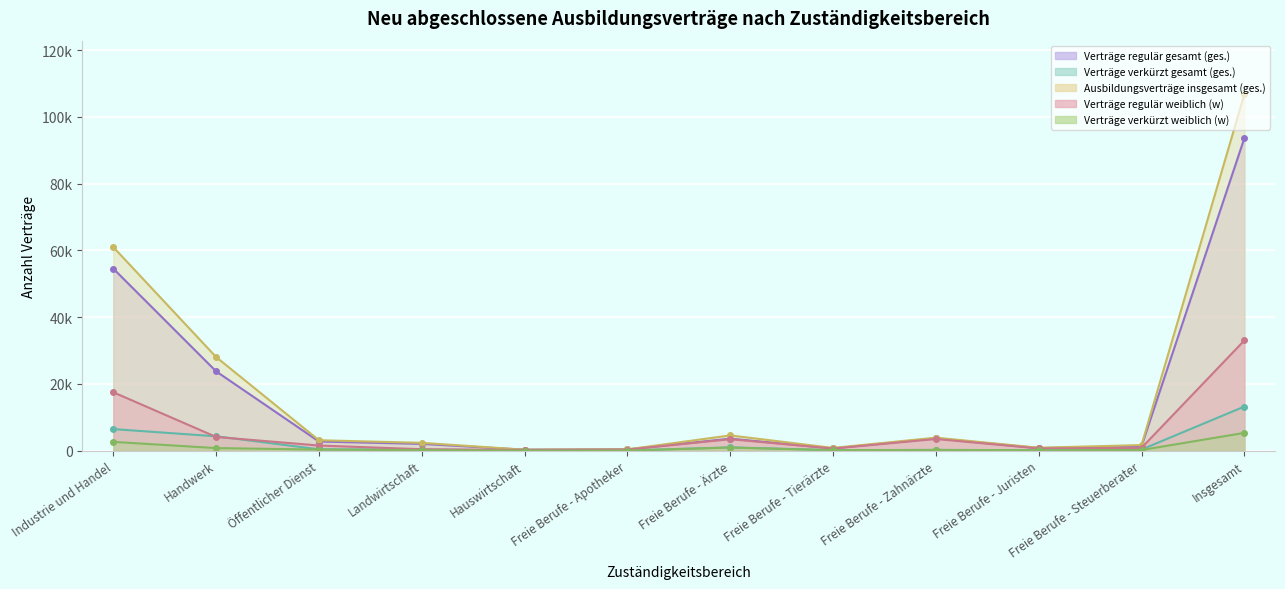

What is the label of the 12th point from the left?

Insgesamt